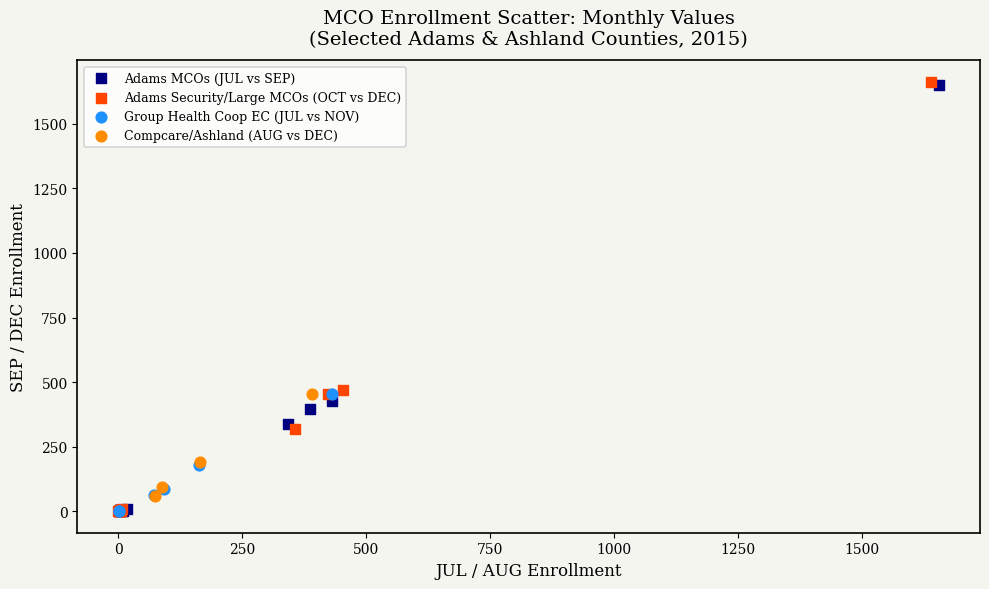

Which series has the largest Y range (max minus min)?

Adams Security/Large MCOs (OCT vs DEC)